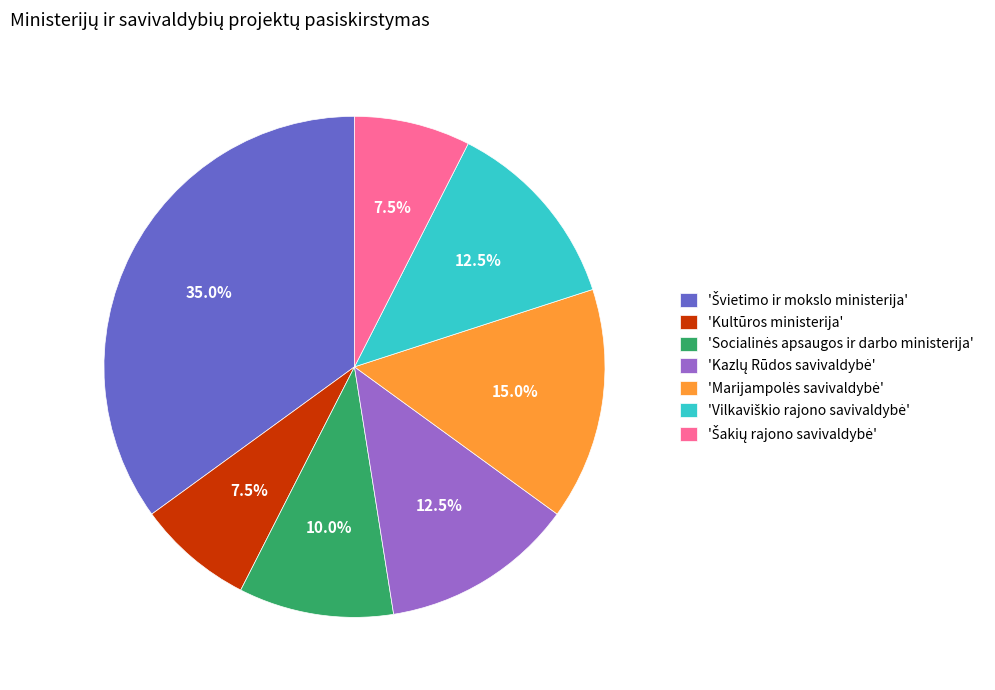

To the nearest percent, what is the average slice percentage?

14%